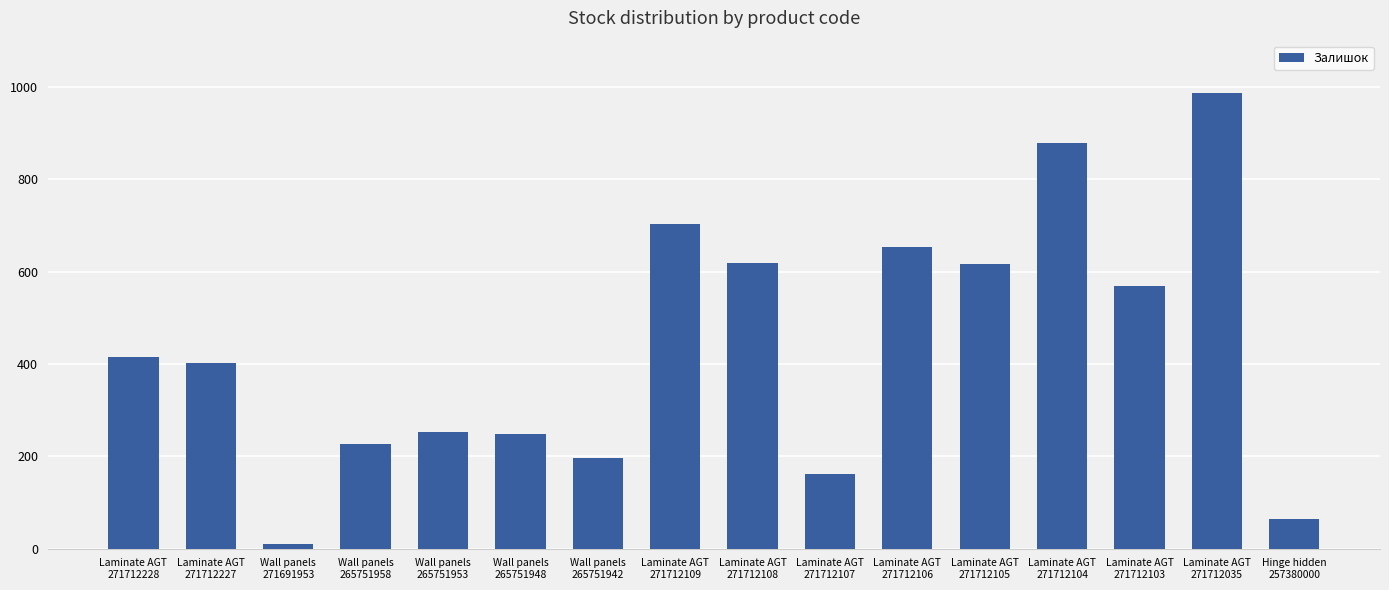

What is the greatest value displayed?

987